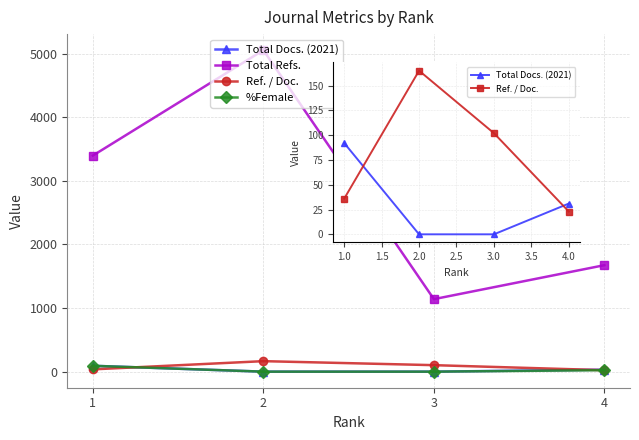

Rank the series by their maximum value, from lowest to highest.

Total Docs. (2021), %Female, Ref. / Doc., Total Refs.